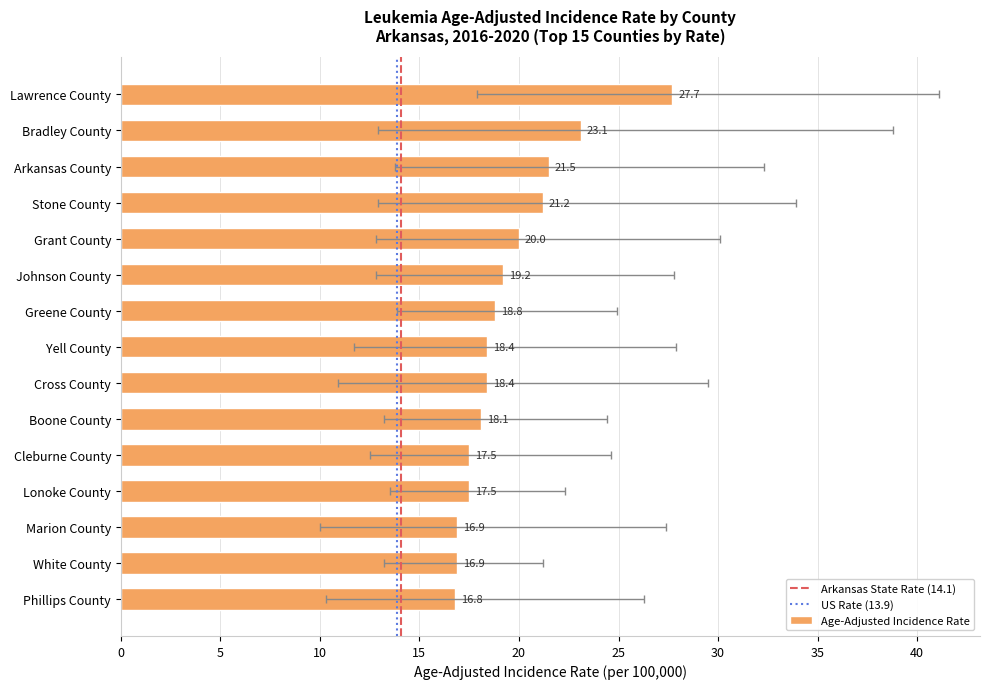

What is the smallest value displayed?

16.8